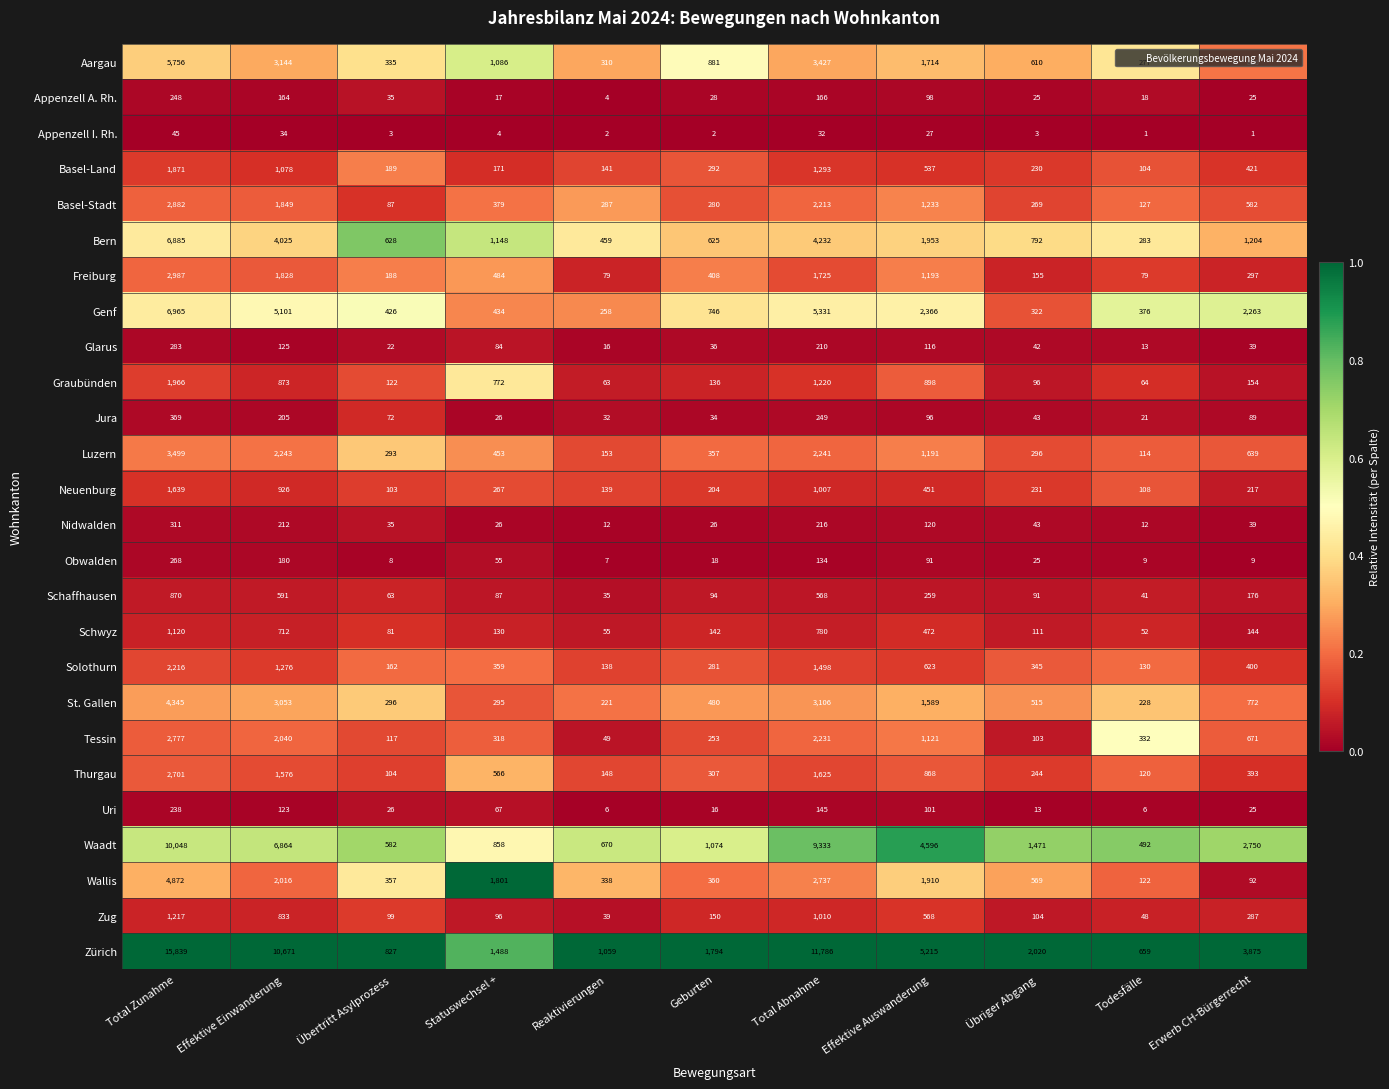

What is the total value across all series at Todesfälle?

3836